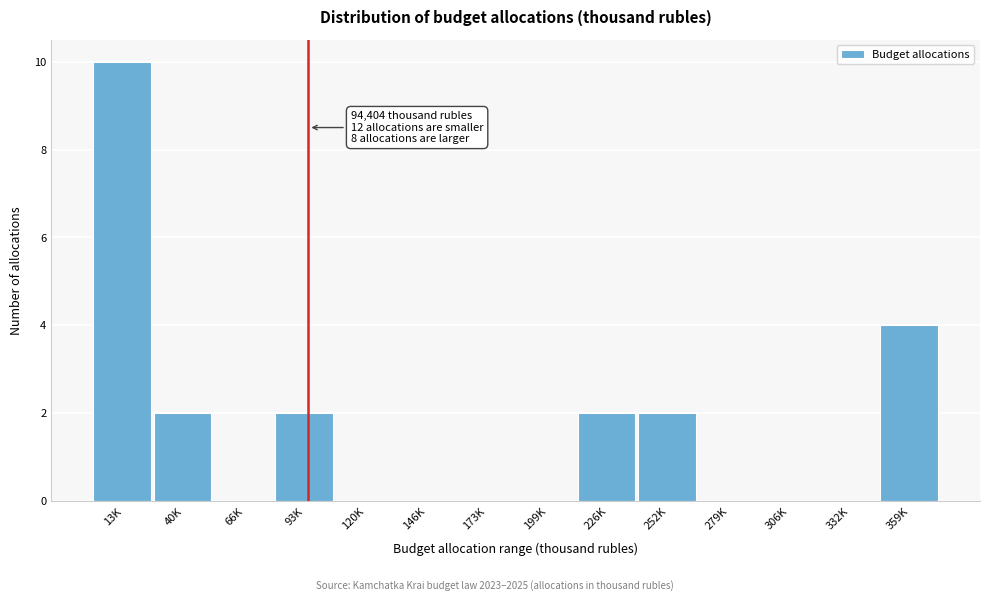

Reading left to right, transcribe all the data shown in this chart.

13K=10	40K=2	66K=0	93K=2	120K=0	146K=0	173K=0	199K=0	226K=2	252K=2	279K=0	306K=0	332K=0	359K=4